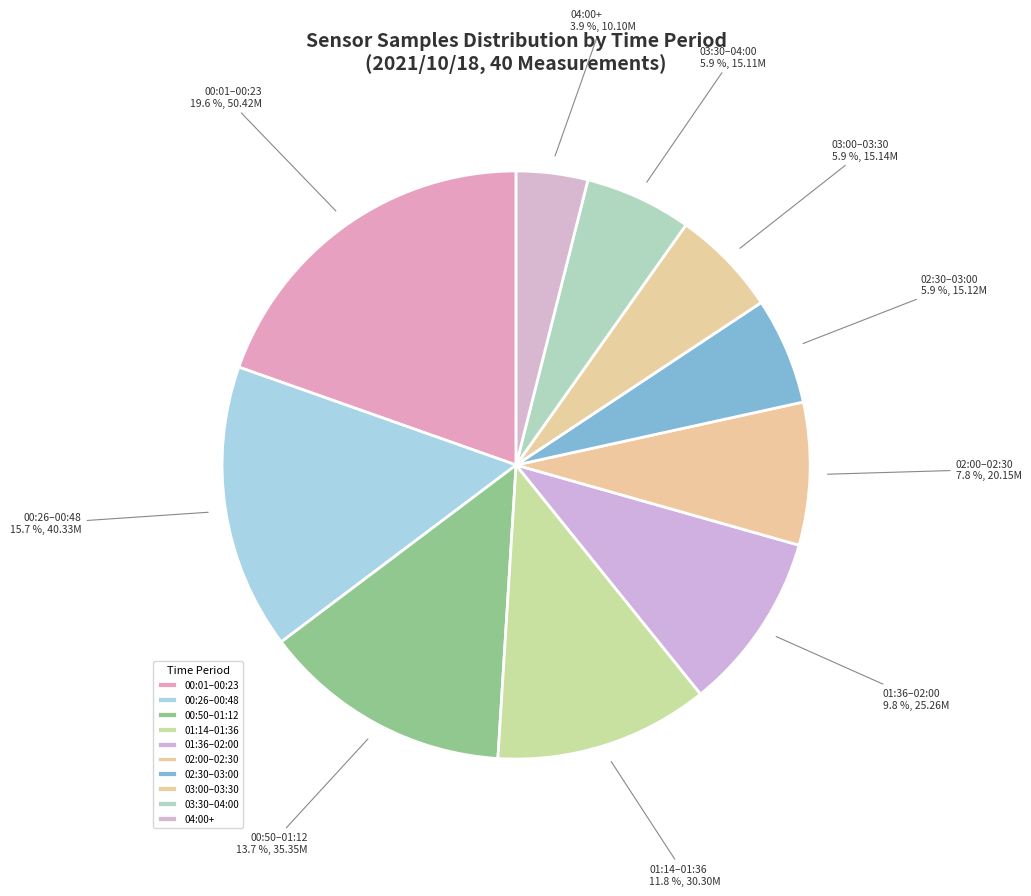

What portion of the pie excludes 00:26–00:48?

84.3%